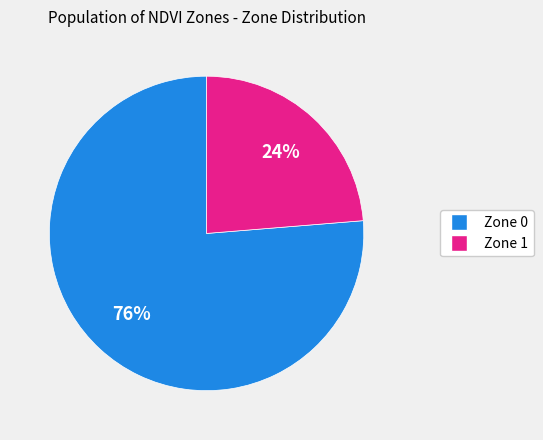

What is the smallest slice in the pie chart?

Zone 1